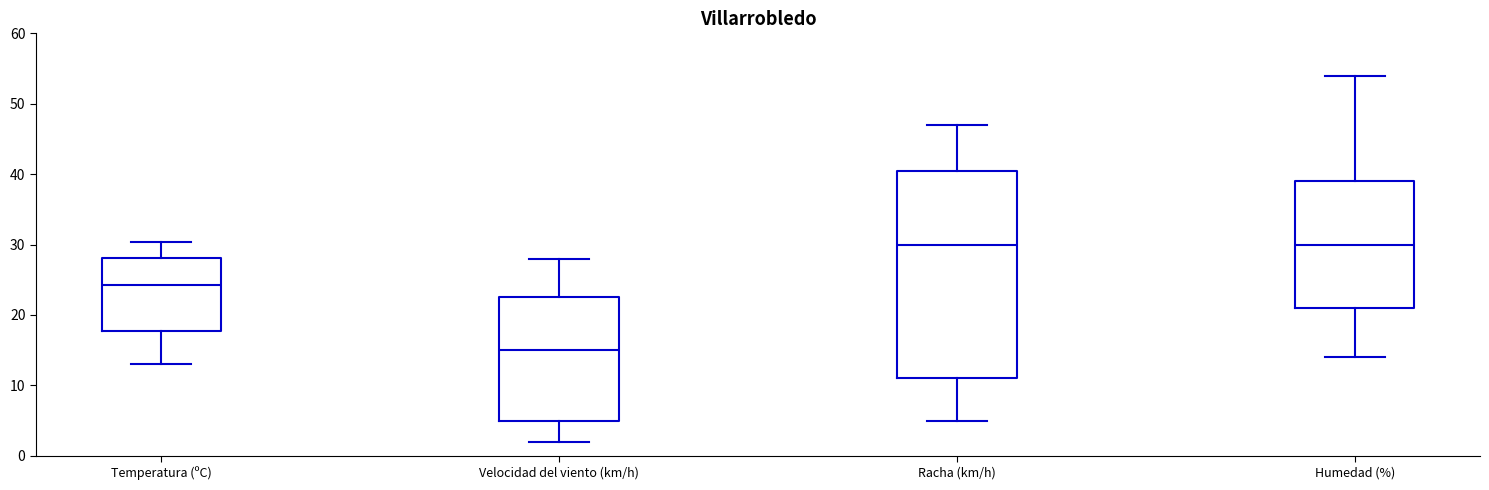

Comparing the boxes themselves (not the whiskers), which one is the tallest?

Racha (km/h)